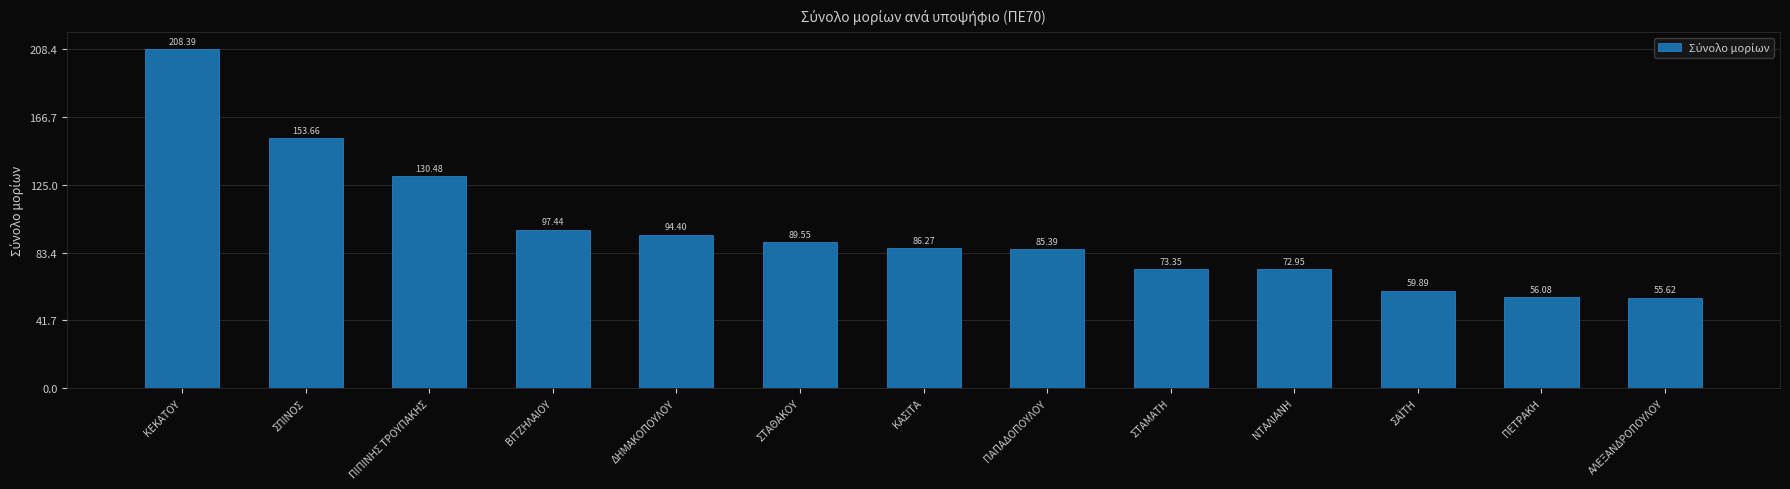

What is the label of the 3rd bar from the left?

ΠΙΠΙΝΗΣ ΤΡΟΥΠΑΚΗΣ